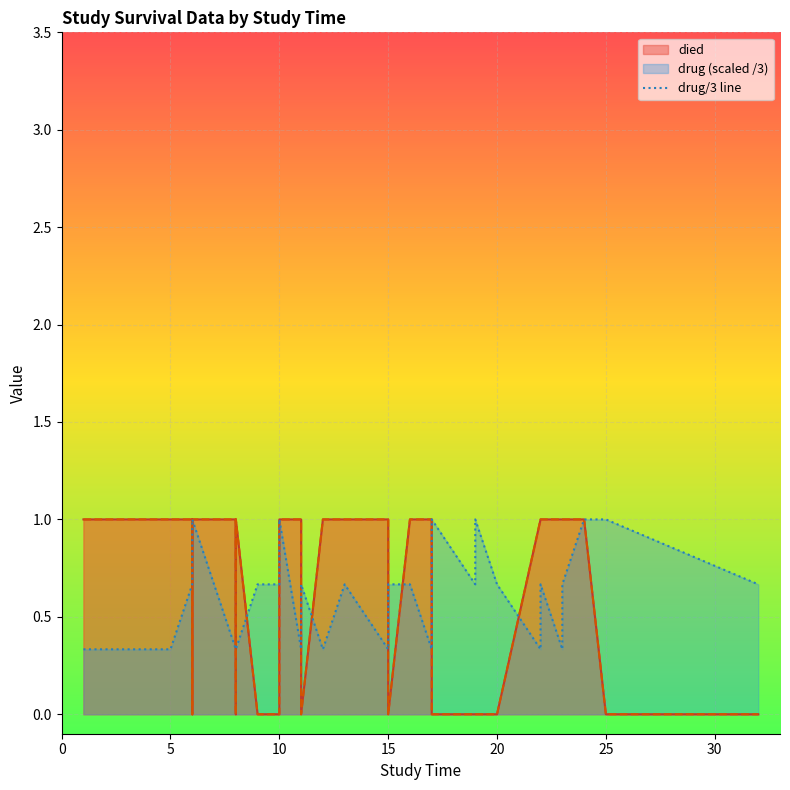

What is the greatest value displayed?

1.0